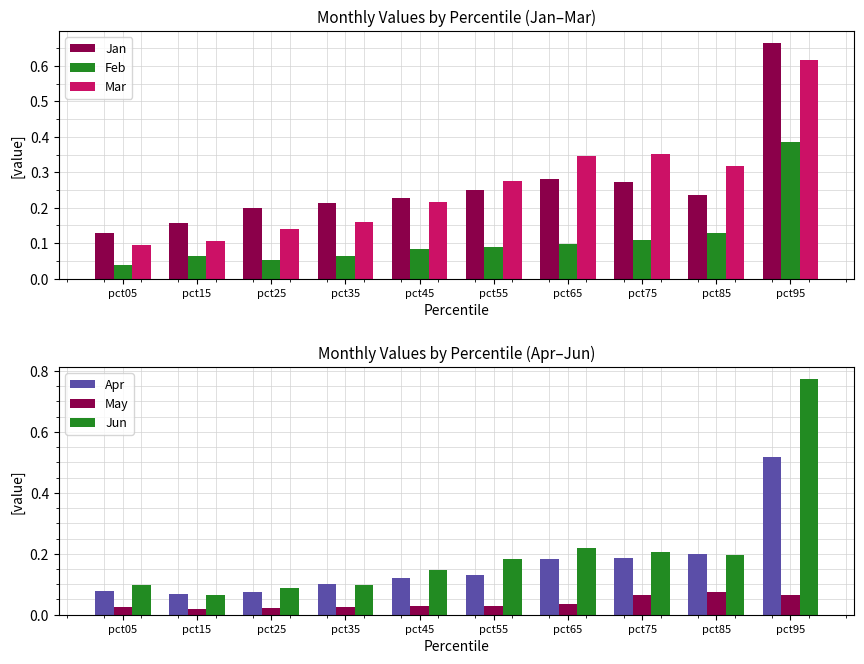

What is the spread (max minus min) of values at pct75?

0.3